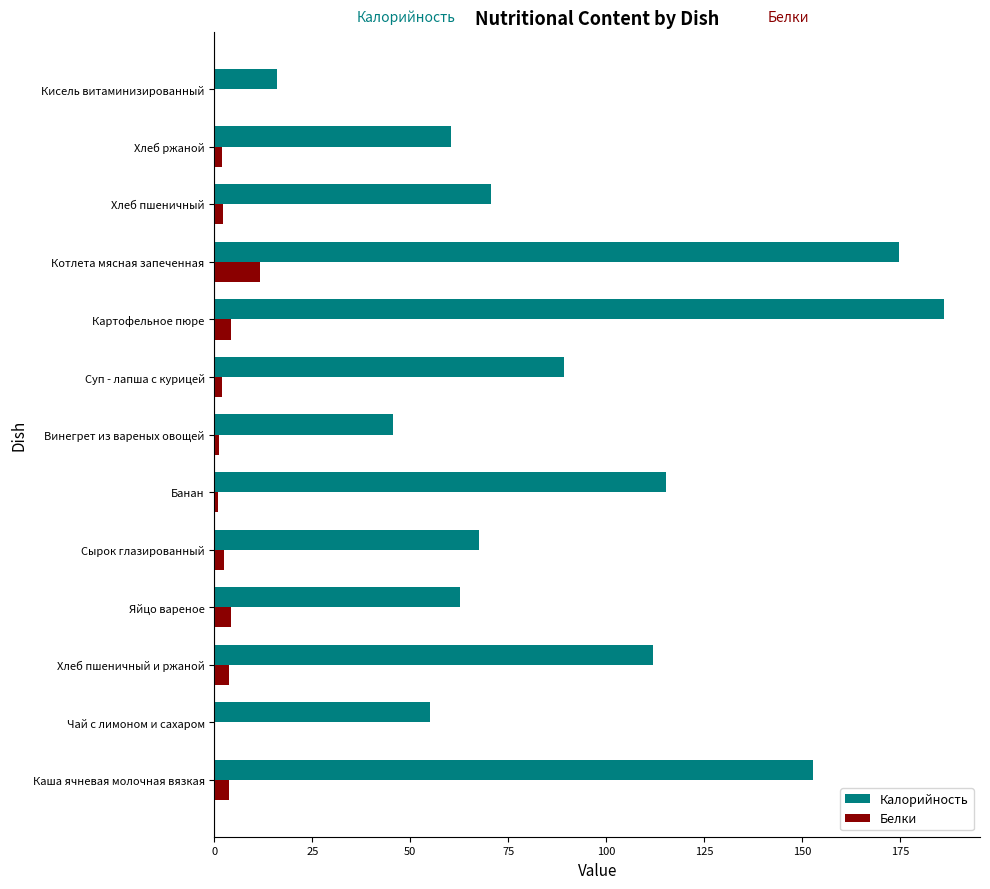

At which category does the chart reach its peak across all series?

Картофельное пюре